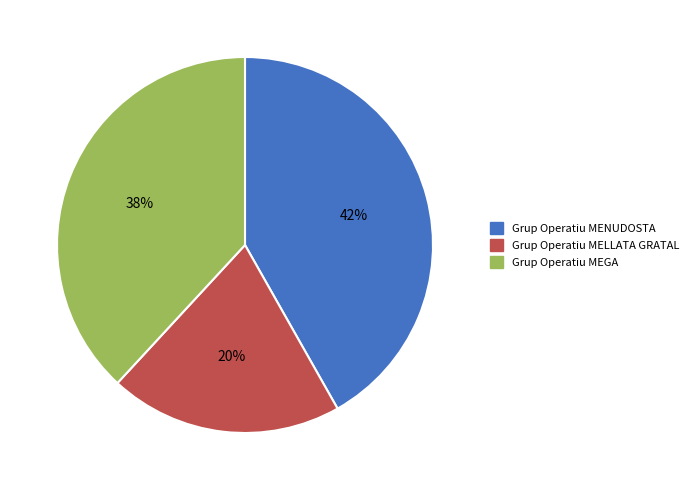

How many slices are in this pie chart?

3